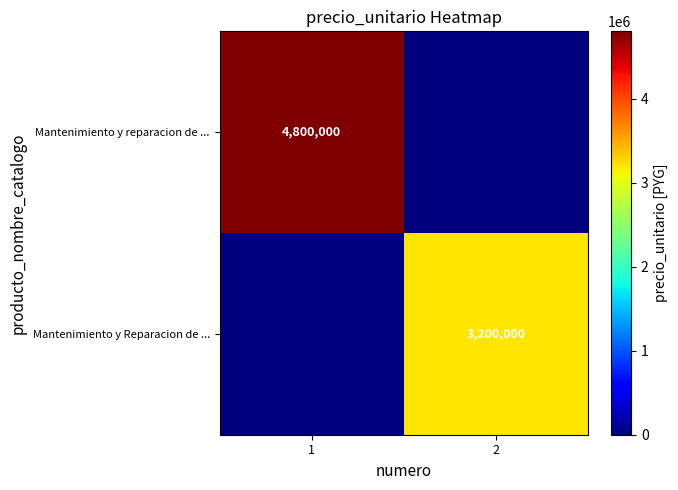

True or false: Mantenimiento y reparacion de ... has a value of 2413995 at 1.

False